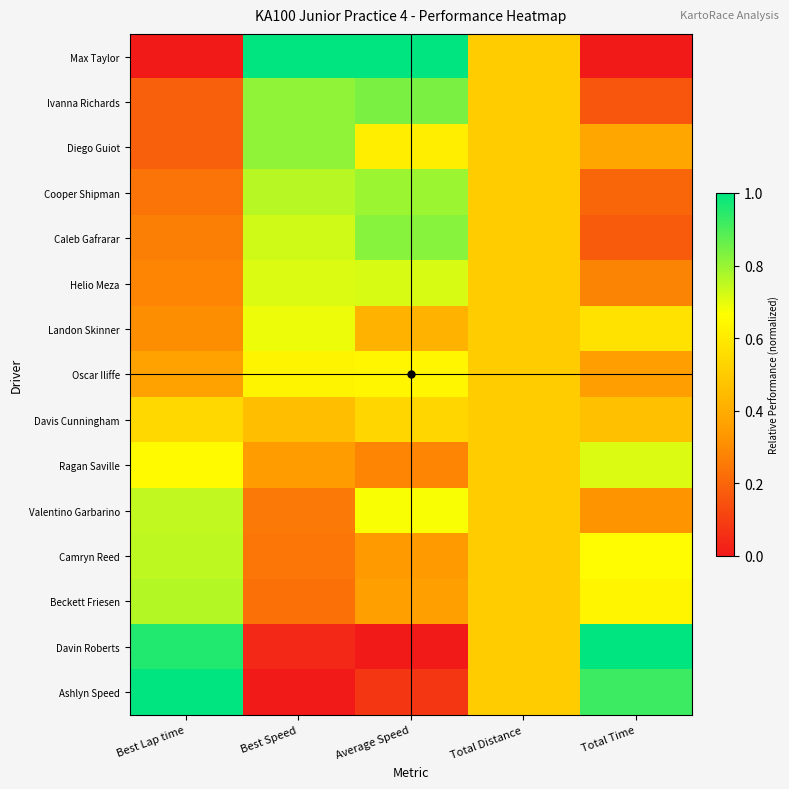

Reading right to left, list all the values displayed in this chart.

Max Taylor: Total Time=0.0	Total Distance=0.5	Average Speed=1.0	Best Speed=1.0	Best Lap time=0.0
Ivanna Richards: Total Time=0.2	Total Distance=0.5	Average Speed=0.8	Best Speed=0.8	Best Lap time=0.2
Diego Guiot: Total Time=0.4	Total Distance=0.5	Average Speed=0.6	Best Speed=0.8	Best Lap time=0.2
Cooper Shipman: Total Time=0.2	Total Distance=0.5	Average Speed=0.8	Best Speed=0.8	Best Lap time=0.2
Caleb Gafrarar: Total Time=0.2	Total Distance=0.5	Average Speed=0.8	Best Speed=0.7	Best Lap time=0.3
Helio Meza: Total Time=0.3	Total Distance=0.5	Average Speed=0.7	Best Speed=0.7	Best Lap time=0.3
Landon Skinner: Total Time=0.6	Total Distance=0.5	Average Speed=0.4	Best Speed=0.7	Best Lap time=0.3
Oscar Iliffe: Total Time=0.4	Total Distance=0.5	Average Speed=0.6	Best Speed=0.6	Best Lap time=0.4
Davis Cunningham: Total Time=0.5	Total Distance=0.5	Average Speed=0.5	Best Speed=0.5	Best Lap time=0.5
Ragan Saville: Total Time=0.7	Total Distance=0.5	Average Speed=0.3	Best Speed=0.3	Best Lap time=0.6
Valentino Garbarino: Total Time=0.3	Total Distance=0.5	Average Speed=0.7	Best Speed=0.3	Best Lap time=0.7
Camryn Reed: Total Time=0.7	Total Distance=0.5	Average Speed=0.3	Best Speed=0.2	Best Lap time=0.8
Beckett Friesen: Total Time=0.6	Total Distance=0.5	Average Speed=0.4	Best Speed=0.2	Best Lap time=0.8
Davin Roberts: Total Time=1.0	Total Distance=0.5	Average Speed=0.0	Best Speed=0.0	Best Lap time=1.0
Ashlyn Speed: Total Time=0.9	Total Distance=0.5	Average Speed=0.1	Best Speed=0.0	Best Lap time=1.0